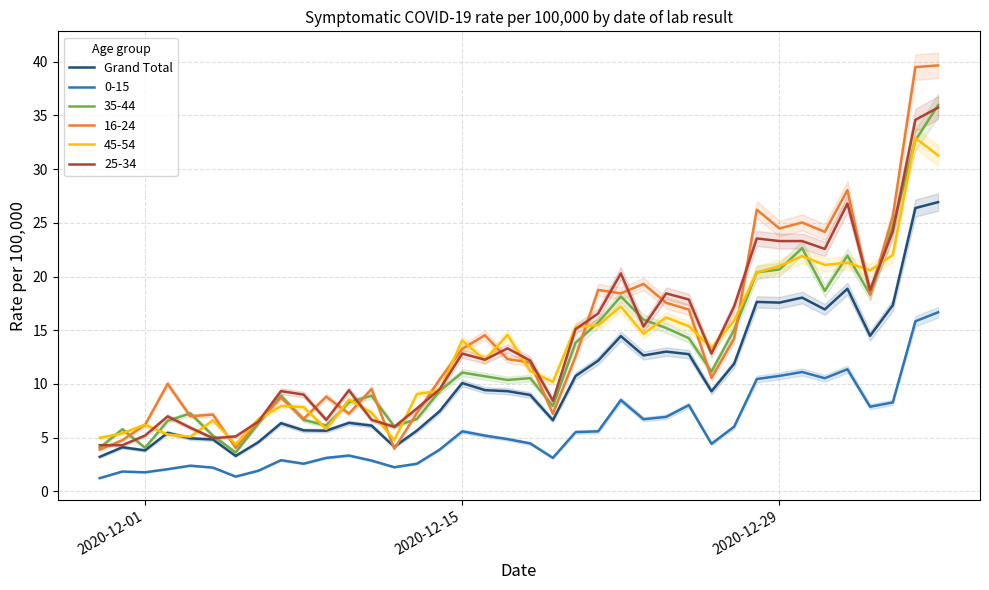

True or false: 0-15 and Grand Total cross at least once.

False